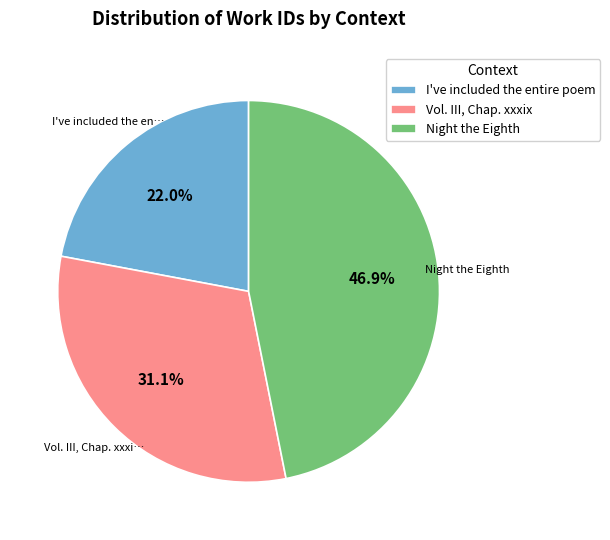

Rank the categories by value from lowest to highest.

I've included the entire poem, Vol. III, Chap. xxxix, Night the Eighth